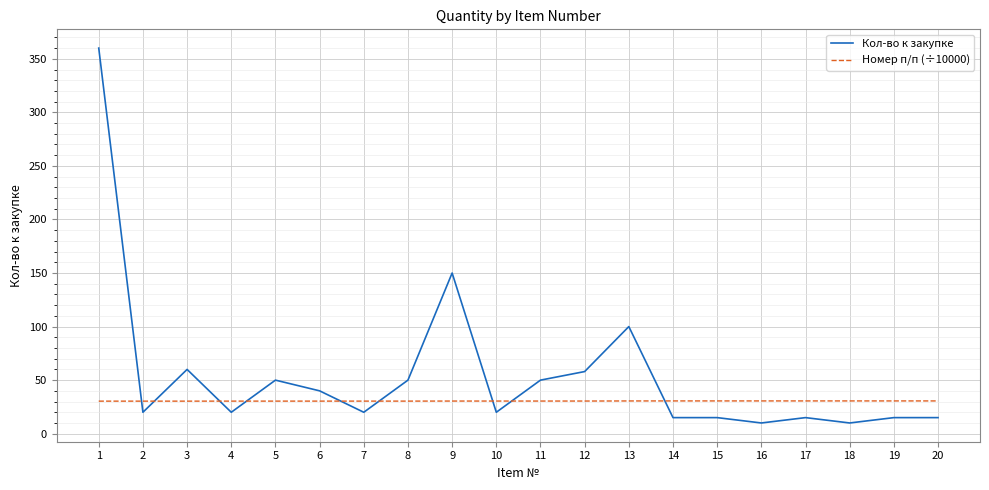

Rank the series by their average value, from highest to lowest.

Кол-во к закупке, Номер п/п (÷10000)